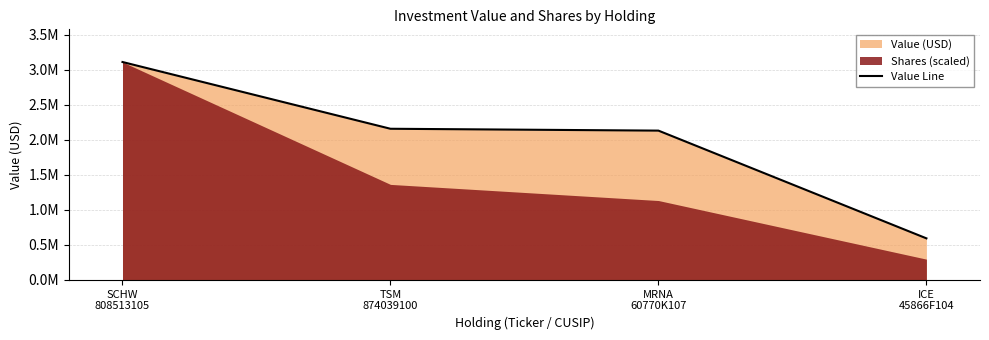

What is the change in value from MRNA
60770K107 to ICE
45866F104?

-1536782